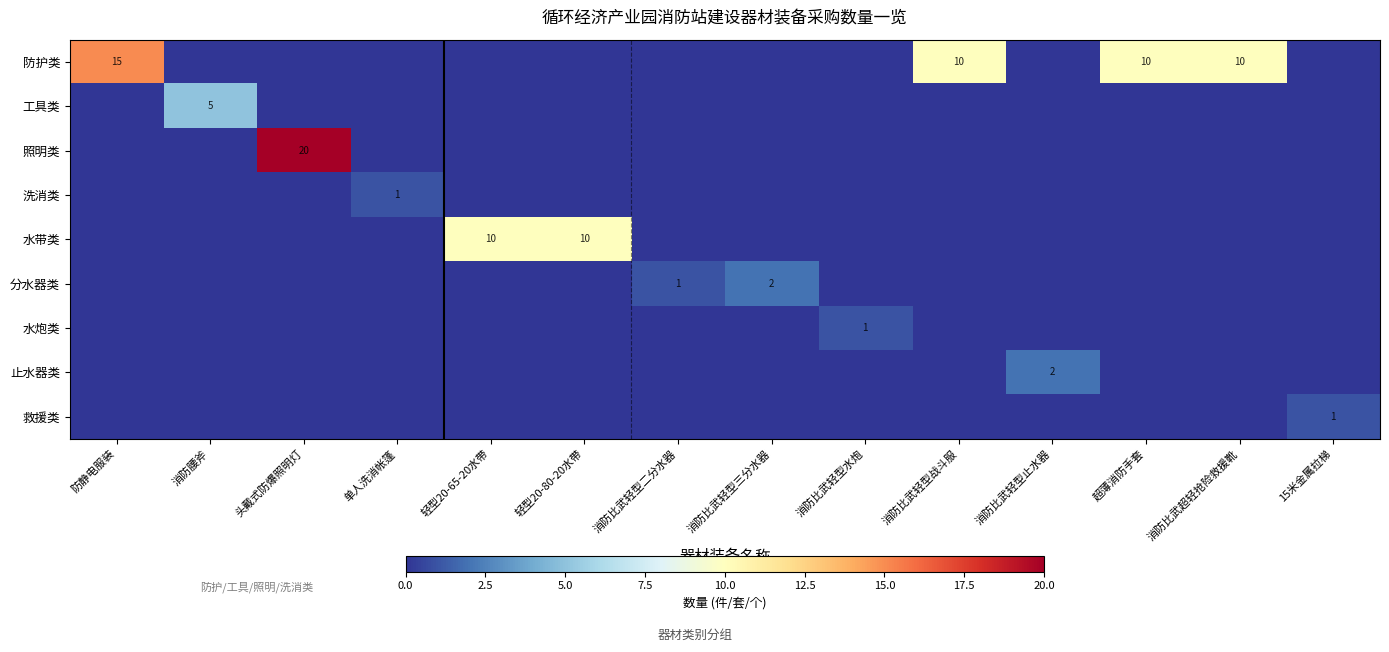

True or false: 止水器类 has a value of 2 at 消防比武轻型止水器.

True